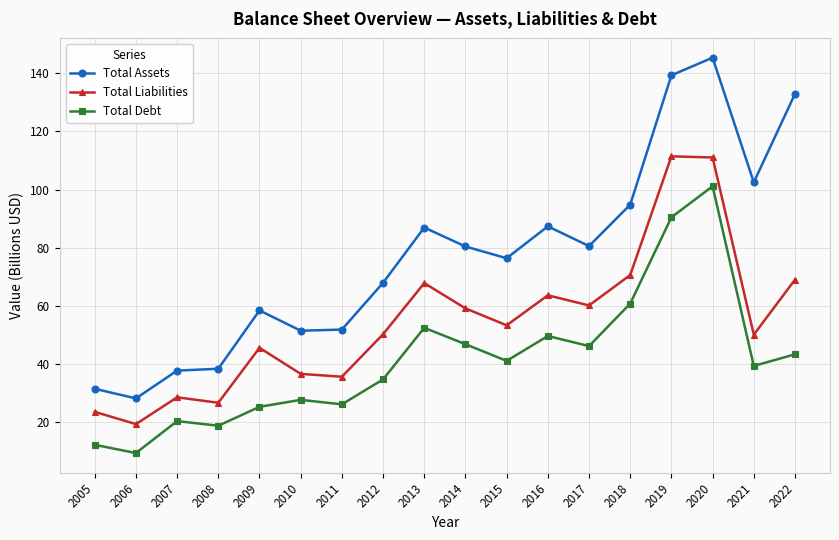

True or false: Total Liabilities and Total Debt intersect in this chart.

False